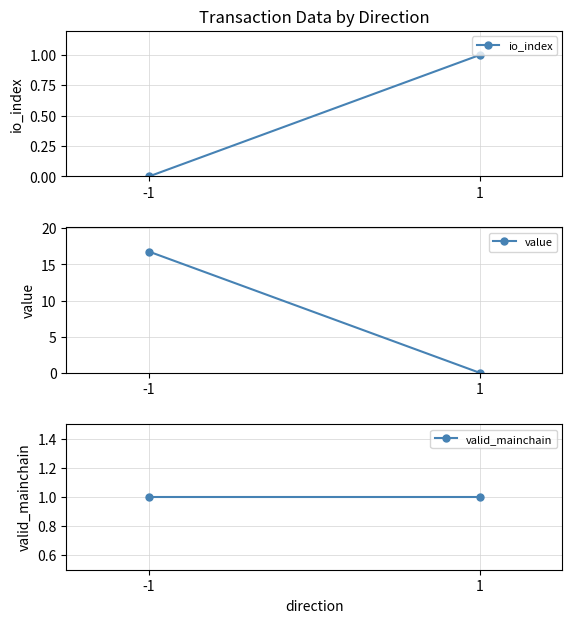

What is the approximate value of io_index at 1?

1.0